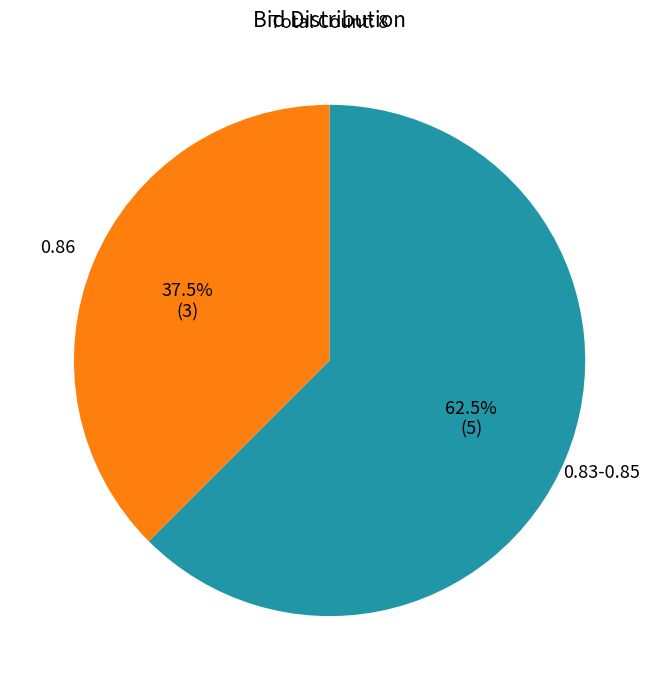

To the nearest percent, what is the average slice percentage?

50%